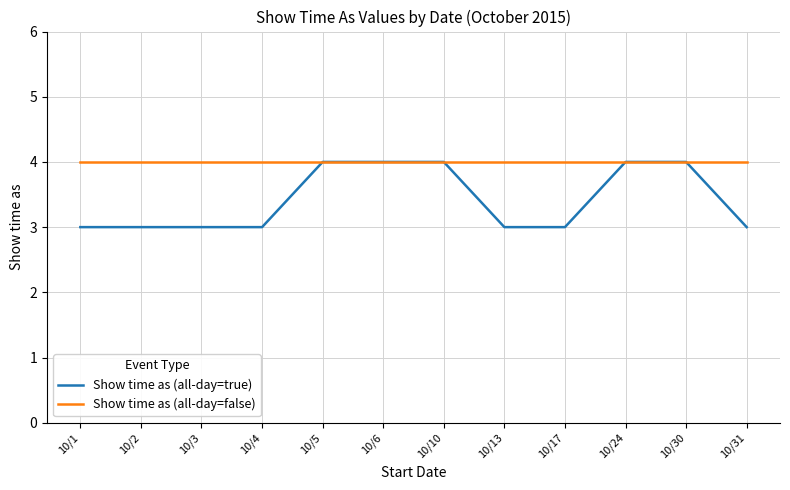

The Show time as (all-day=true) series shows 3 at 10/13. True or false?

True